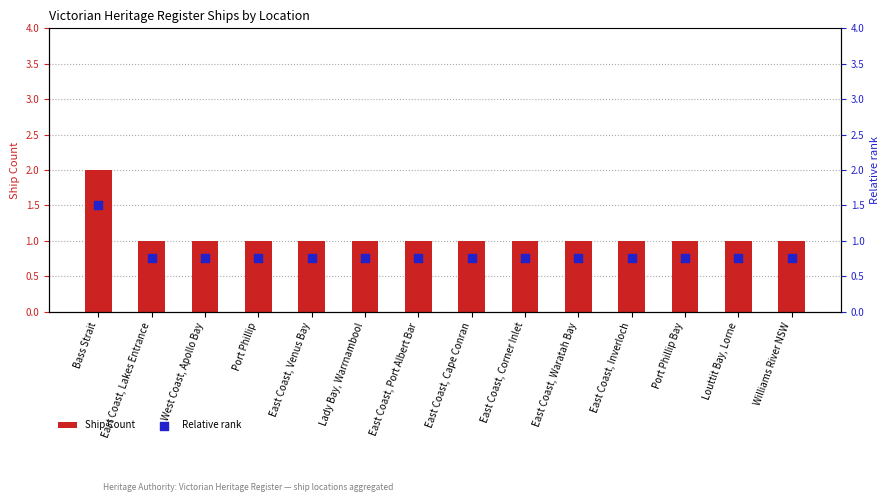

At how many categories does at least one series exceed 0?

14